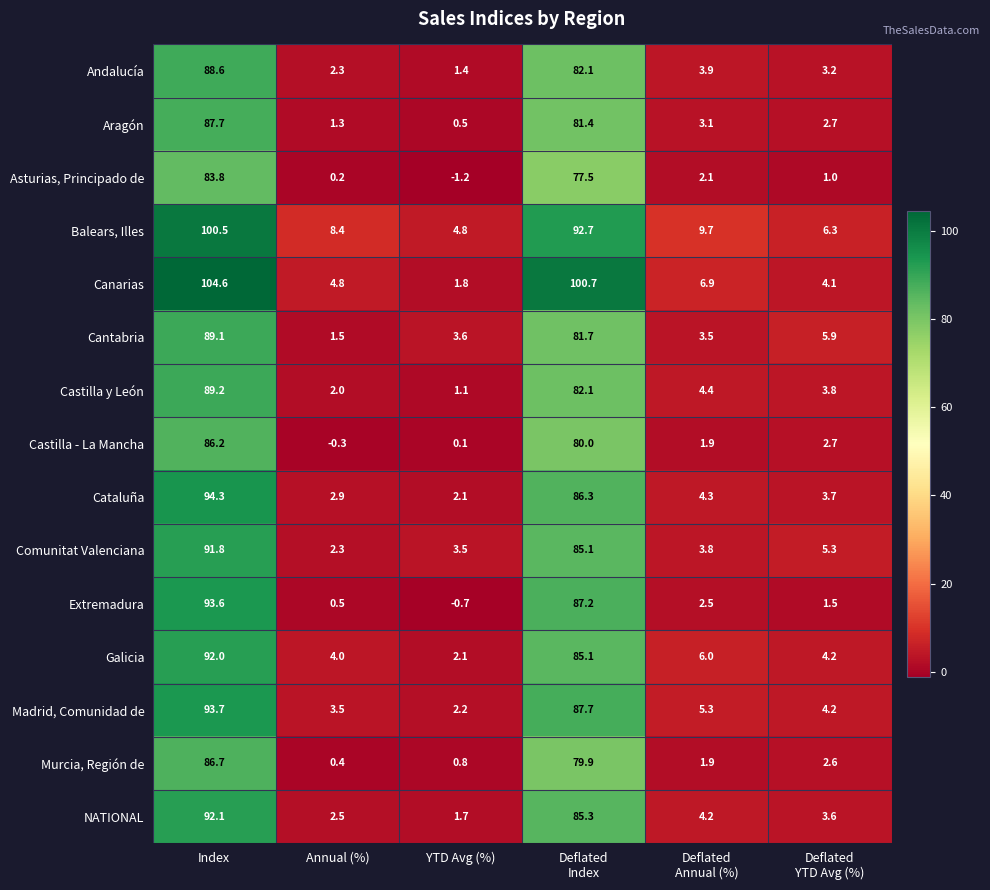

Which category has the highest value in the Comunitat Valenciana series?

Index